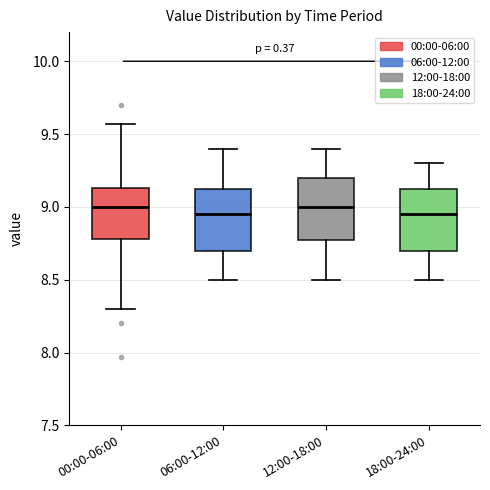

Reading left to right, read every box against the y-axis: the position of its median line, the range the box covers, and the ends of its whiskers. The values are not printed on the chart, so give them approximately, as read against the axis.

00:00-06:00: median 9.00, box 8.80 to 9.15, whiskers 8.30 to 9.55
06:00-12:00: median 8.95, box 8.70 to 9.15, whiskers 8.50 to 9.40
12:00-18:00: median 9.00, box 8.80 to 9.20, whiskers 8.50 to 9.40
18:00-24:00: median 8.95, box 8.70 to 9.15, whiskers 8.50 to 9.30